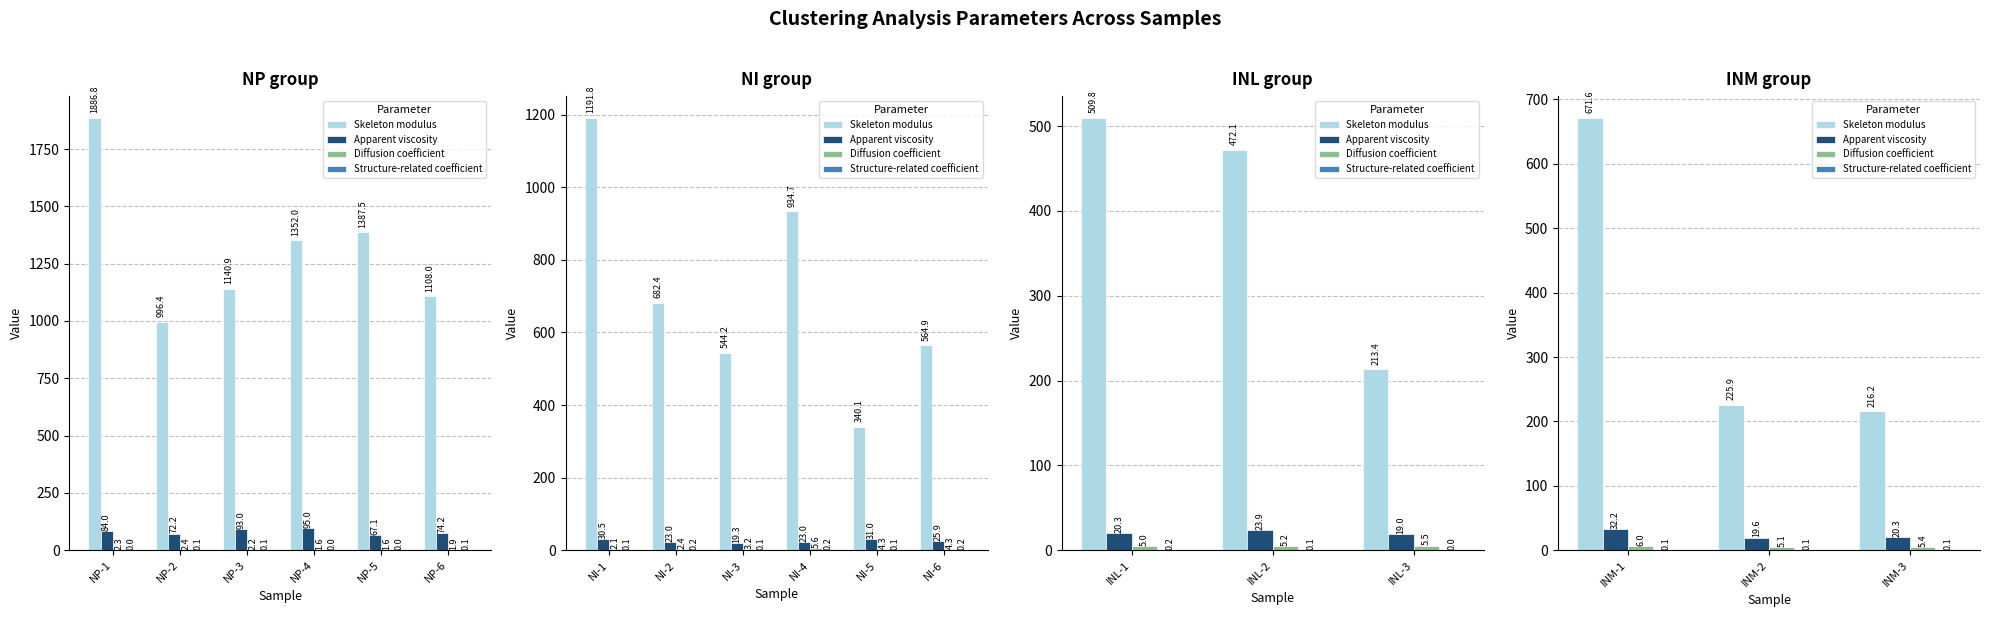

How many series are shown in this chart?

4